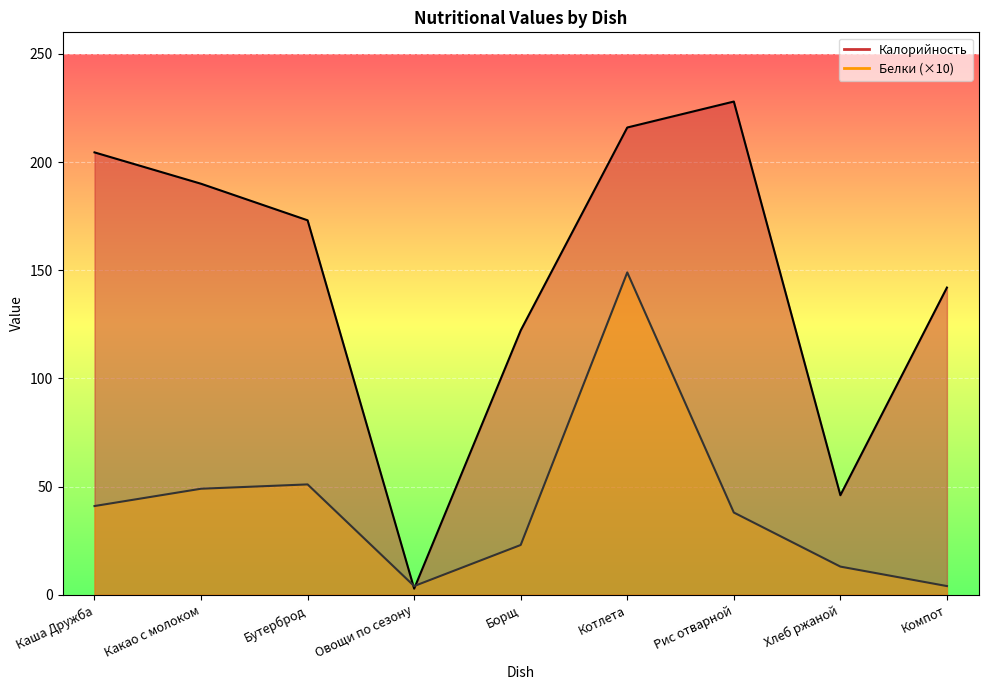

The Белки series shows 6.4 at Овощи по сезону. True or false?

False